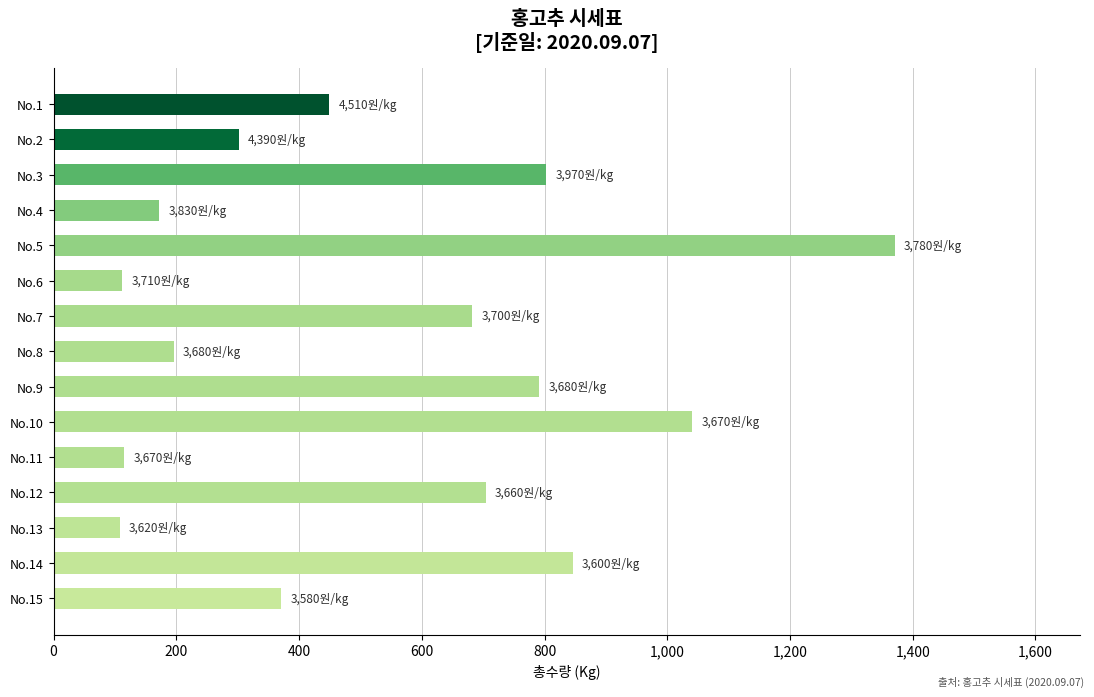

How many data points does each series have?

15